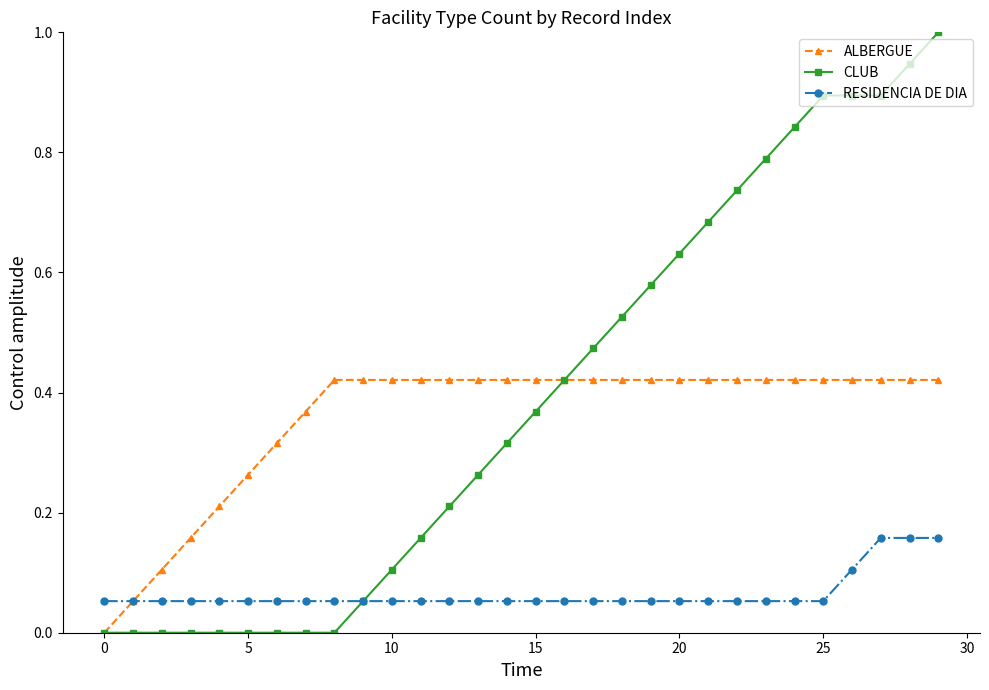

Which series has the largest range (max minus min)?

CLUB